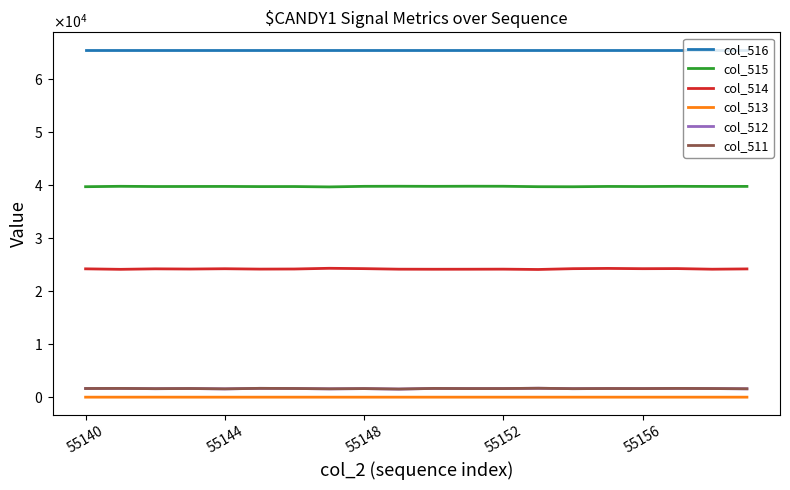

Is this an area chart (filled region under the line)?

No